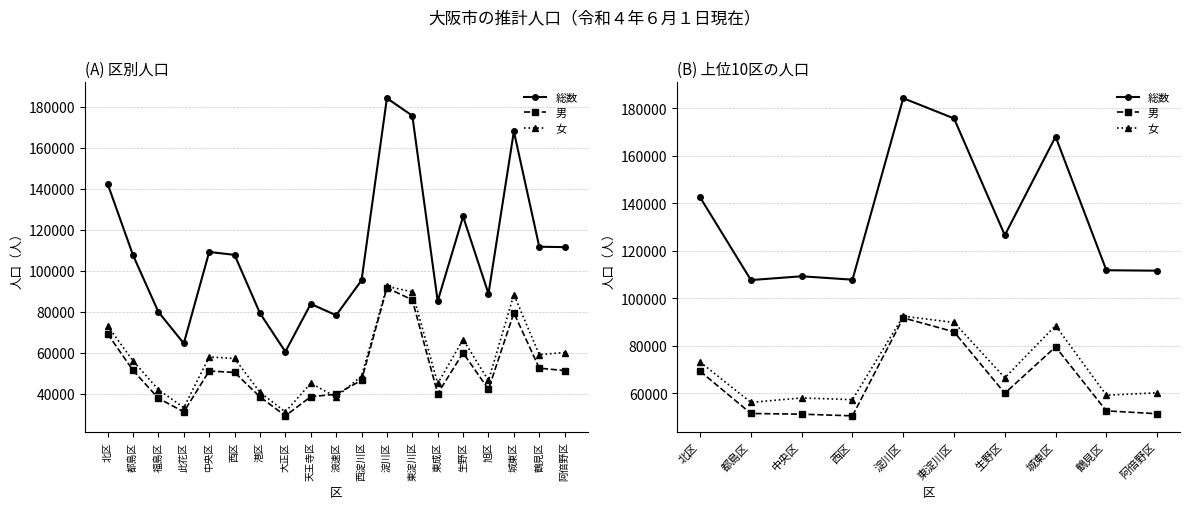

Between 東淀川区 and 城東区, which series saw the biggest shift?

総数